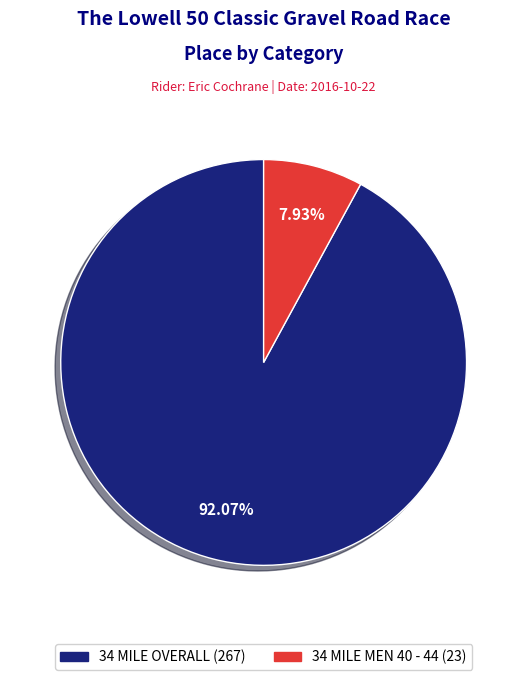

To the nearest percent, what is the combined percentage of 34 MILE OVERALL and 34 MILE MEN 40 - 44?

100%